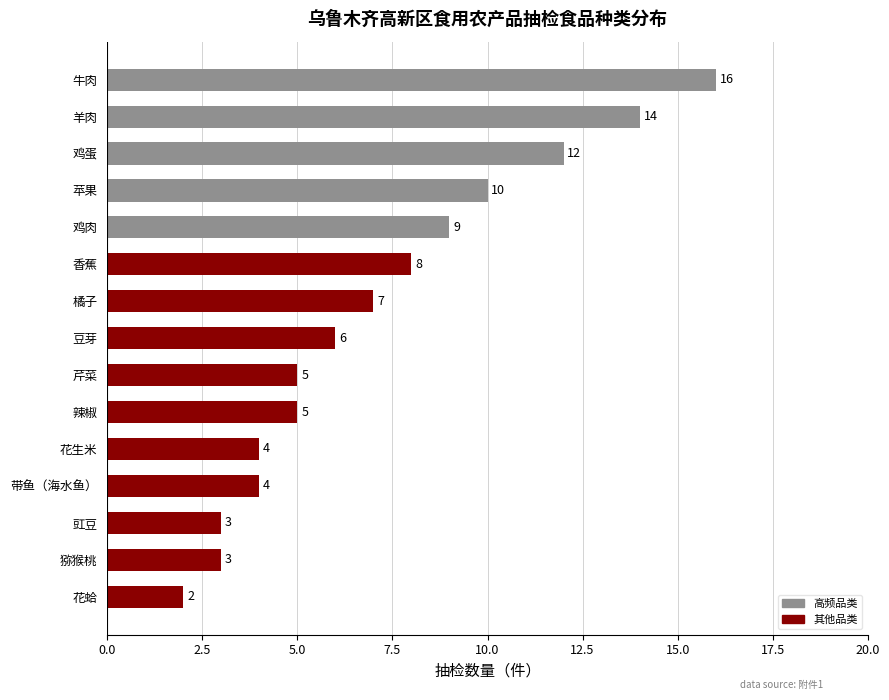

What is the sum of all values?

108